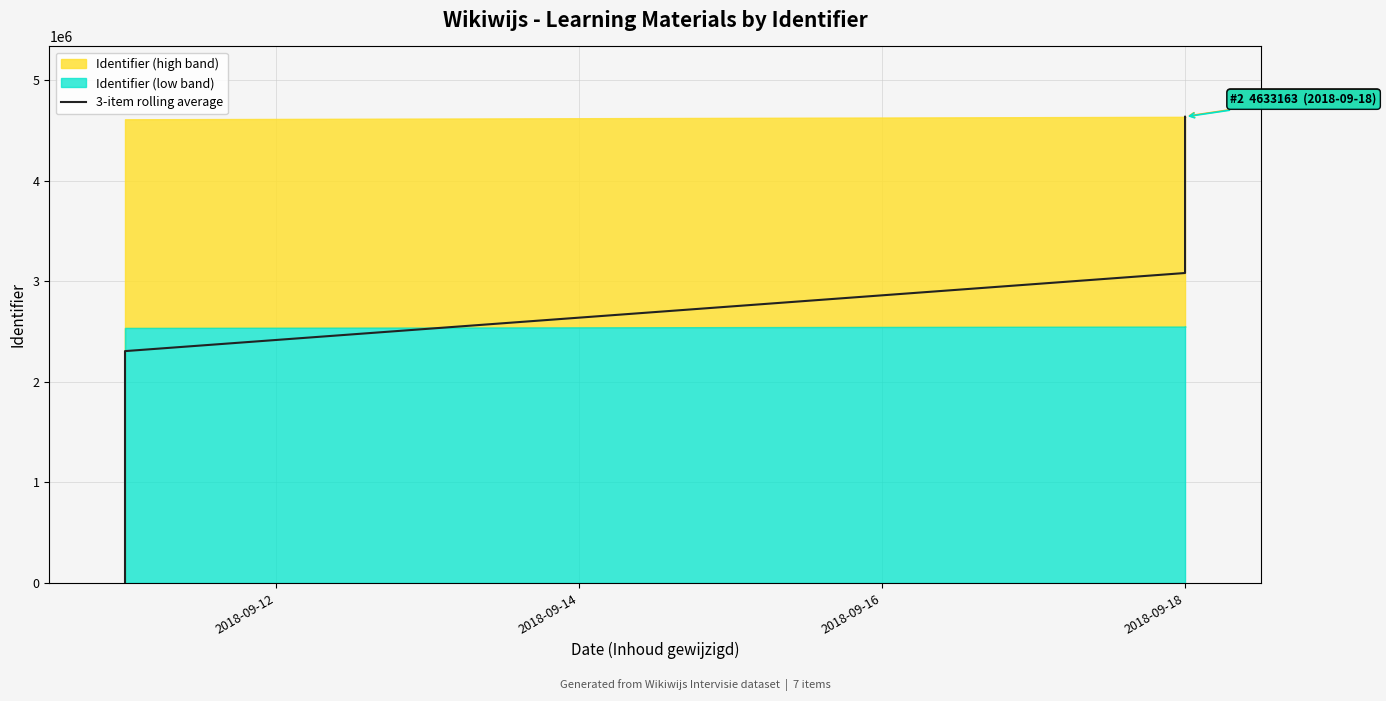

What is the difference between the maximum and minimum values?

4634468.3